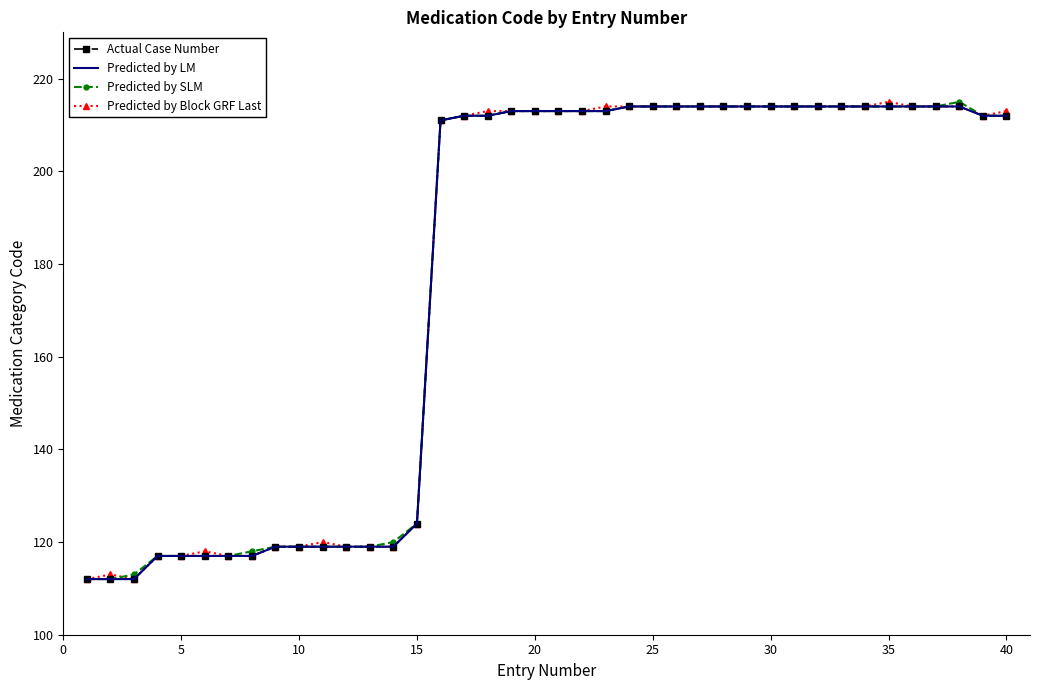

What are all the series names shown in the legend?

Actual Case Number, Predicted by LM, Predicted by SLM, Predicted by Block GRF Last